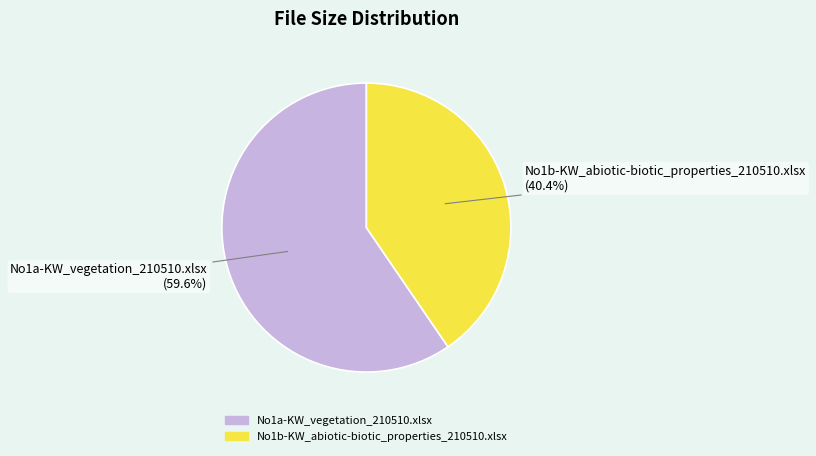

What percentage do No1b-KW_abiotic-biotic_properties_210510.xlsx and No1a-KW_vegetation_210510.xlsx together represent?

100.0%